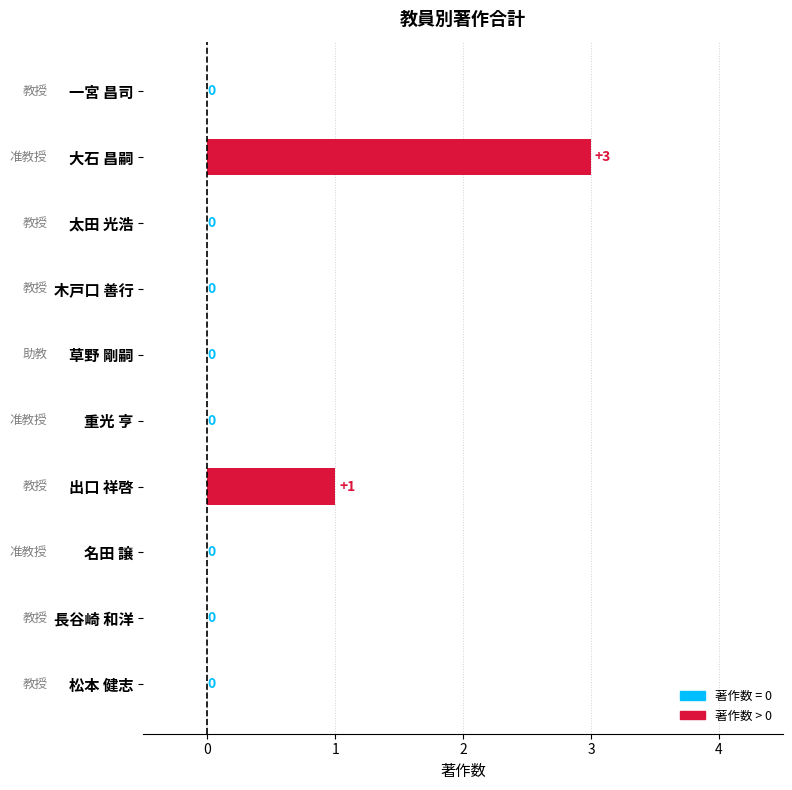

True or false: the data shows -2 at 木戸口 善行.

False